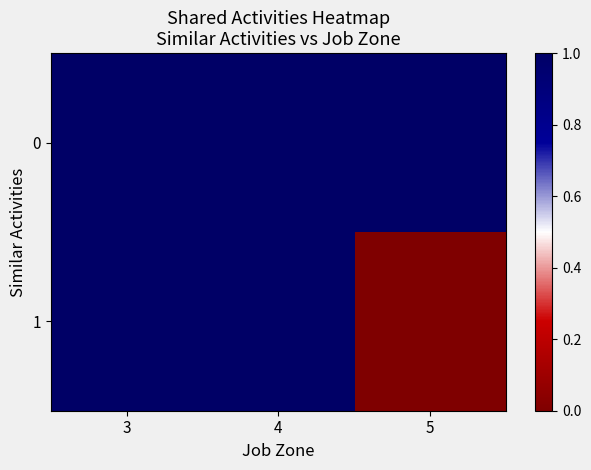

Reading left to right, list all the values displayed in this chart.

0: 3=1	4=1	5=1
1: 3=1	4=1	5=0